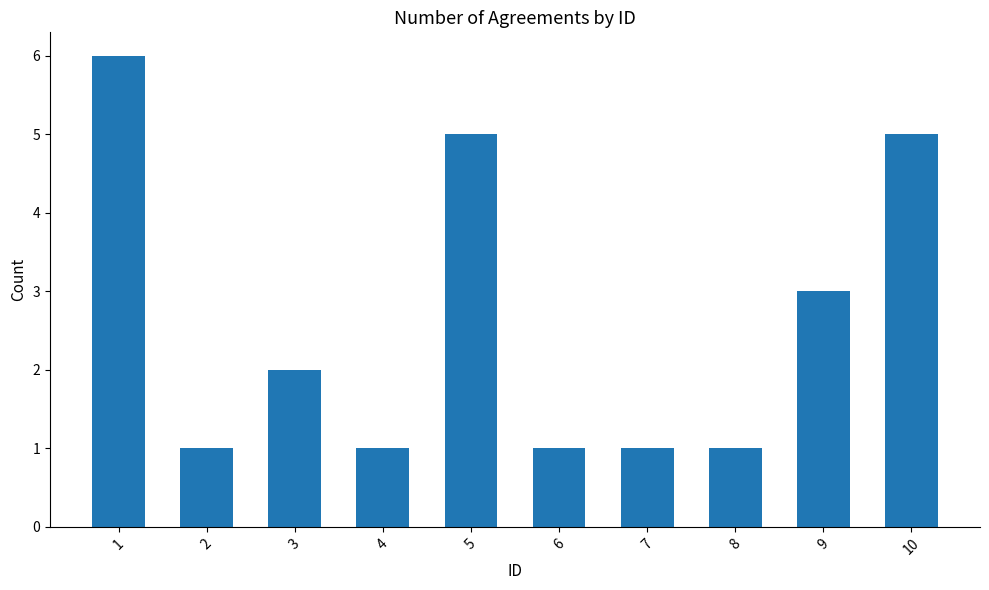

The chart shows a value of 1 at 6. True or false?

True